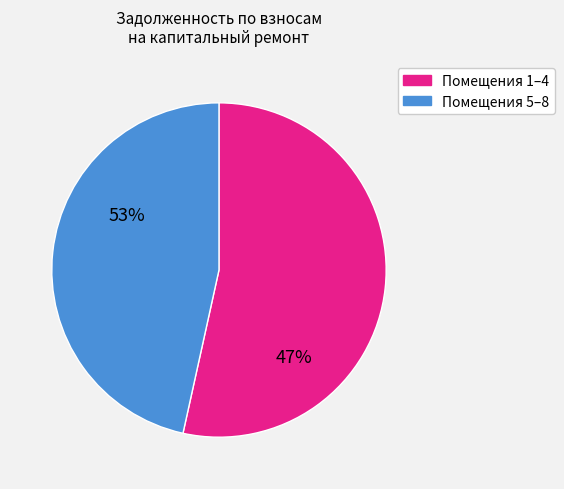

Is there any slice that represents more than half of the pie?

Yes